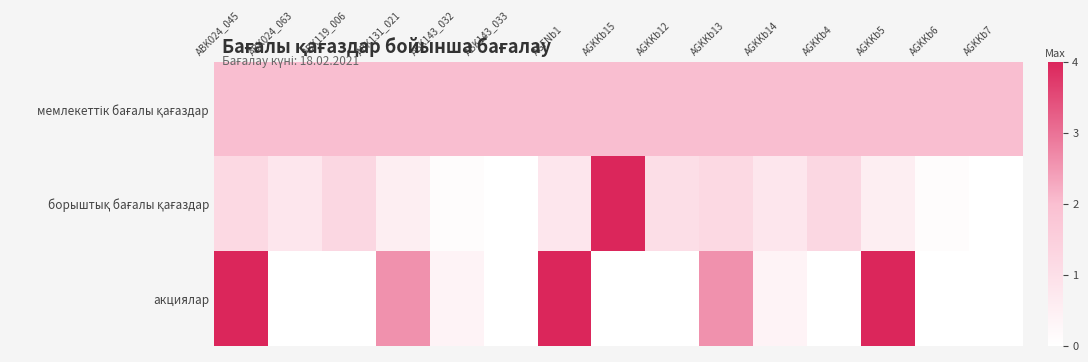

At which category does the chart reach its minimum across all series?

ABK143_033